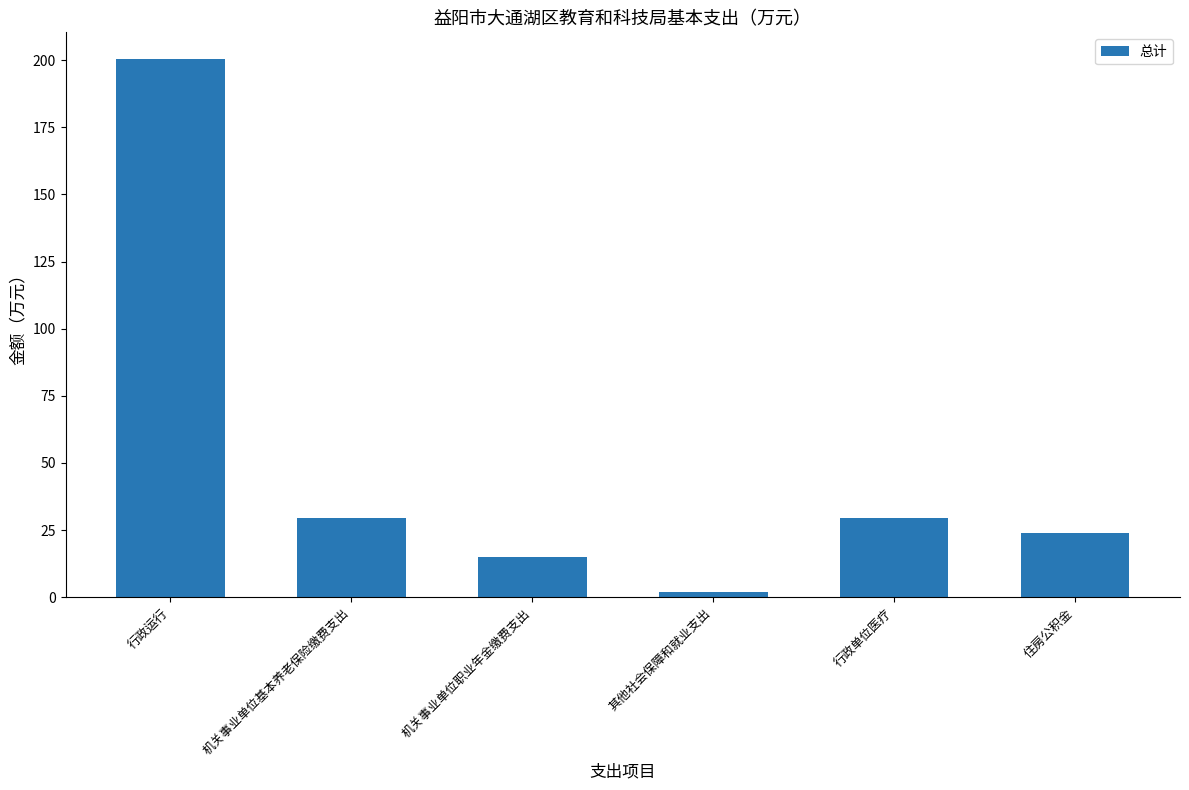

Count the number of values greater than 29.

3